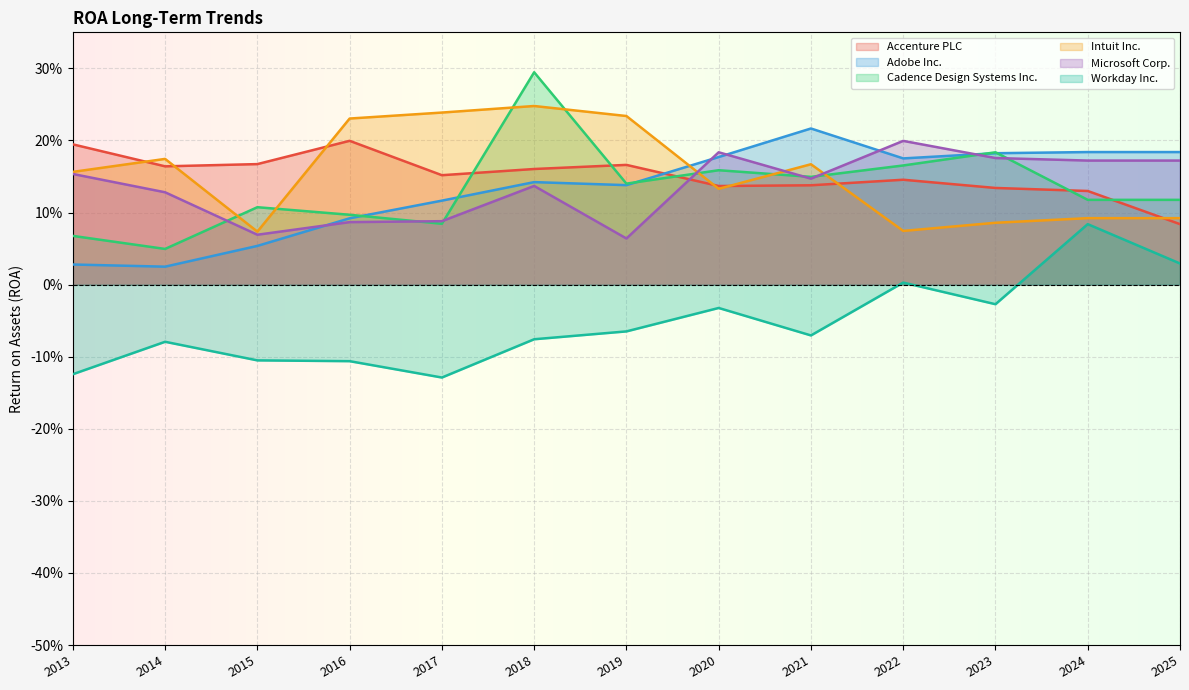

What are all the series names shown in the legend?

Accenture PLC, Adobe Inc., Cadence Design Systems Inc., Intuit Inc., Microsoft Corp., Workday Inc.